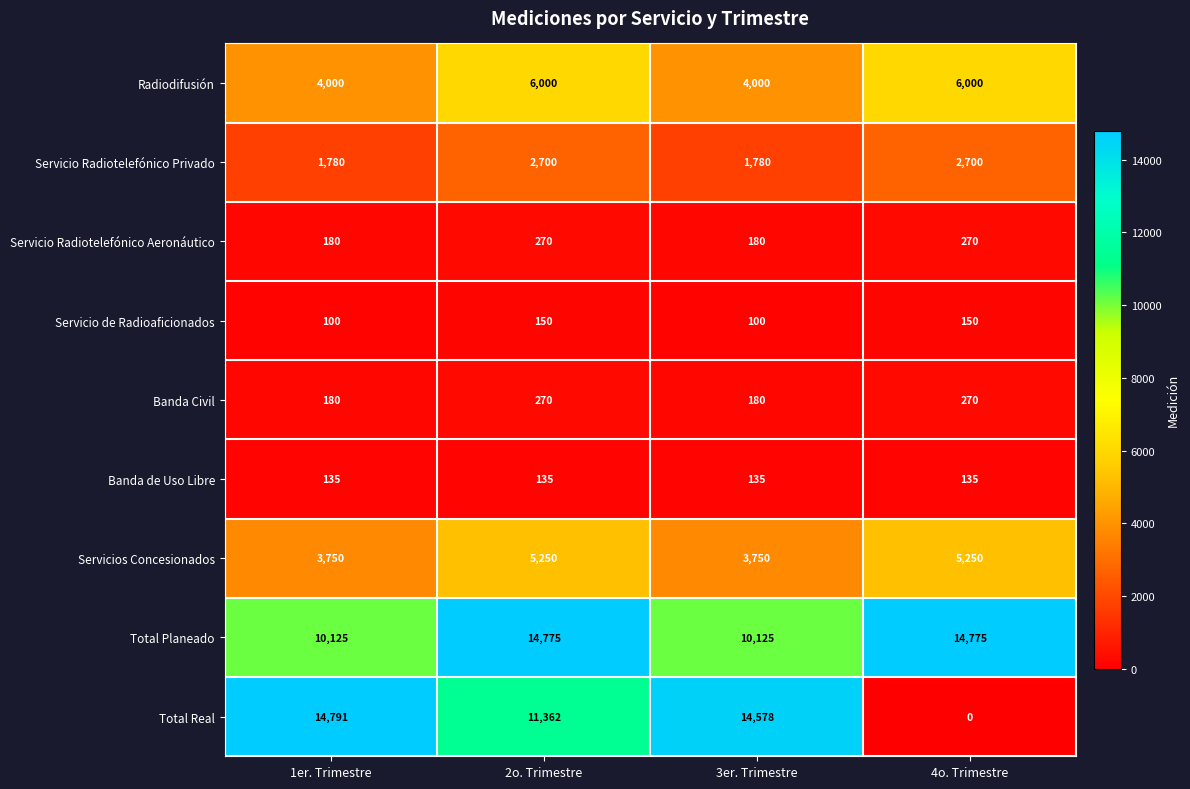

What is the spread (max minus min) of values at 4o. Trimestre?

14775